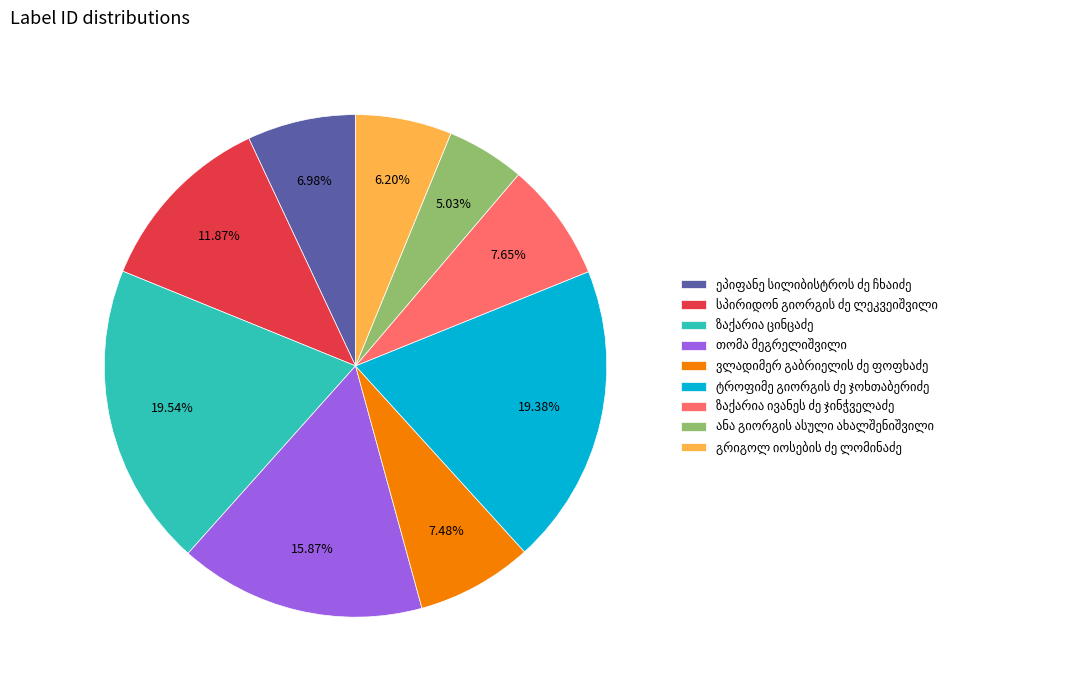

Is there any slice that represents more than half of the pie?

No